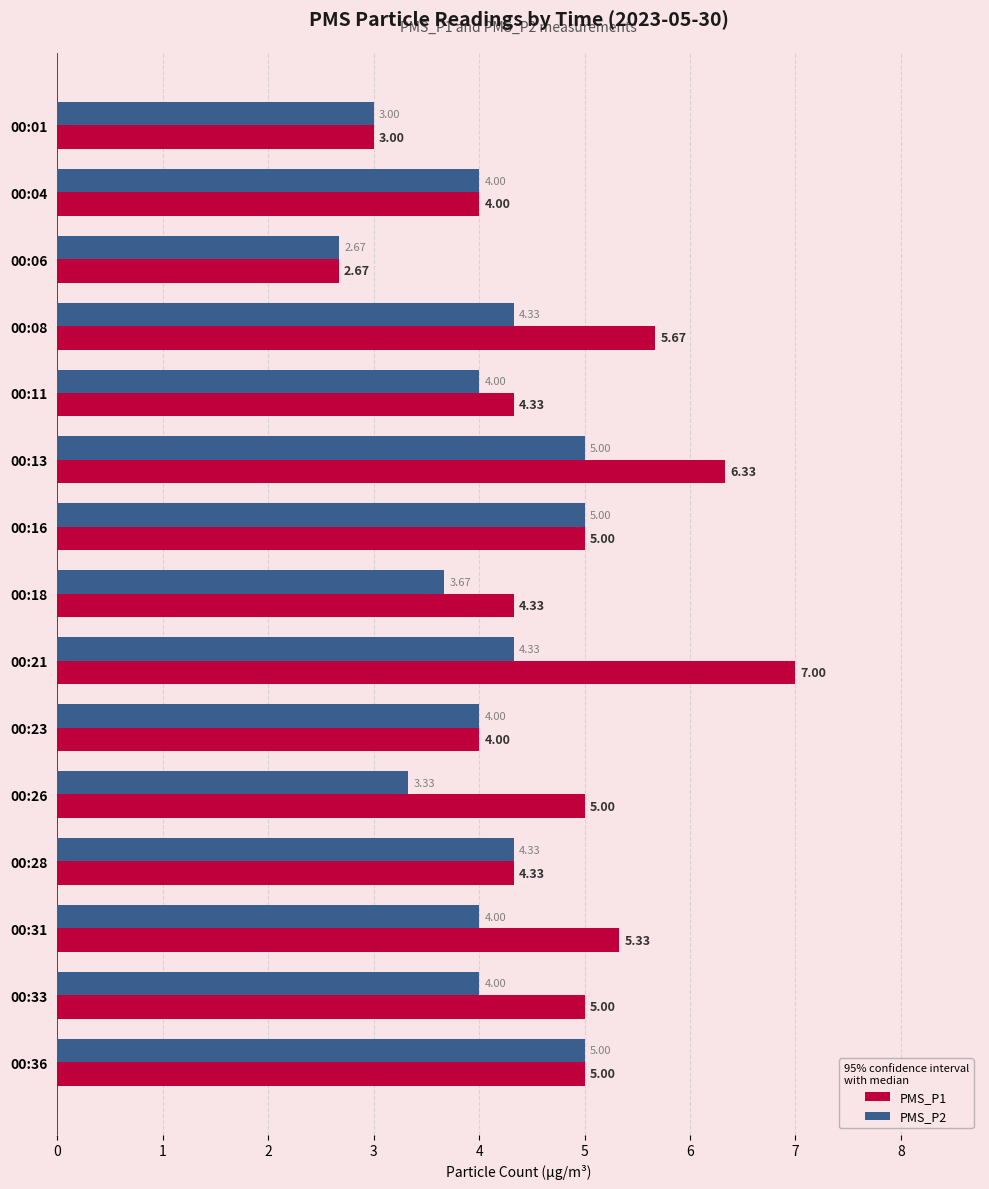

What is the sum of all PMS_P1 values?

71.0